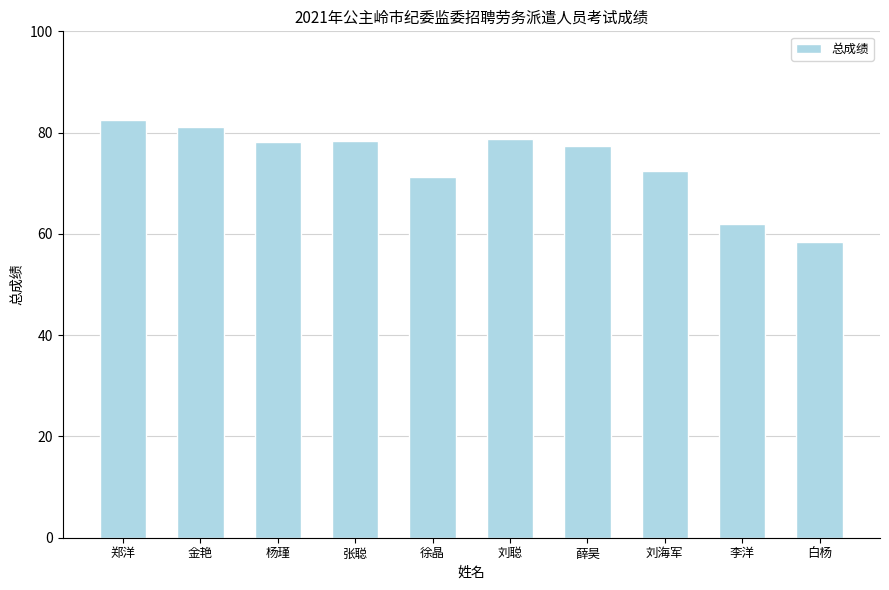

At which category does the chart reach its minimum across all series?

白杨